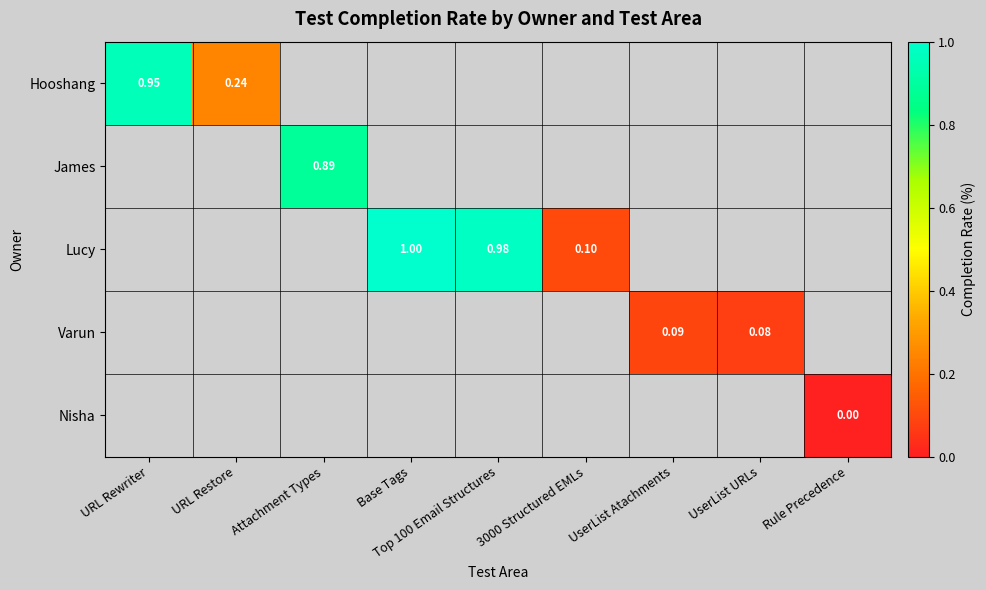

Is the value of Varun at UserList URLs greater than the value of James at Attachment Types?

No